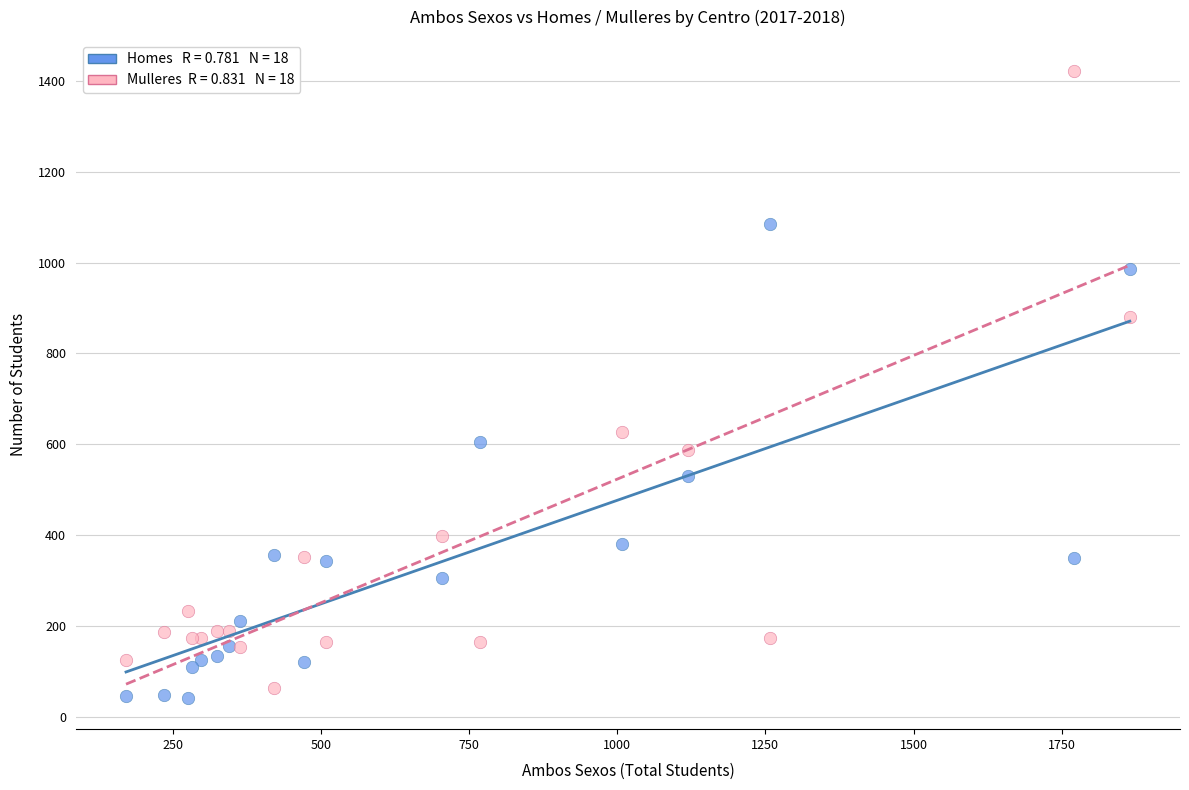

Across all series, what Y value is closest to 731?

628